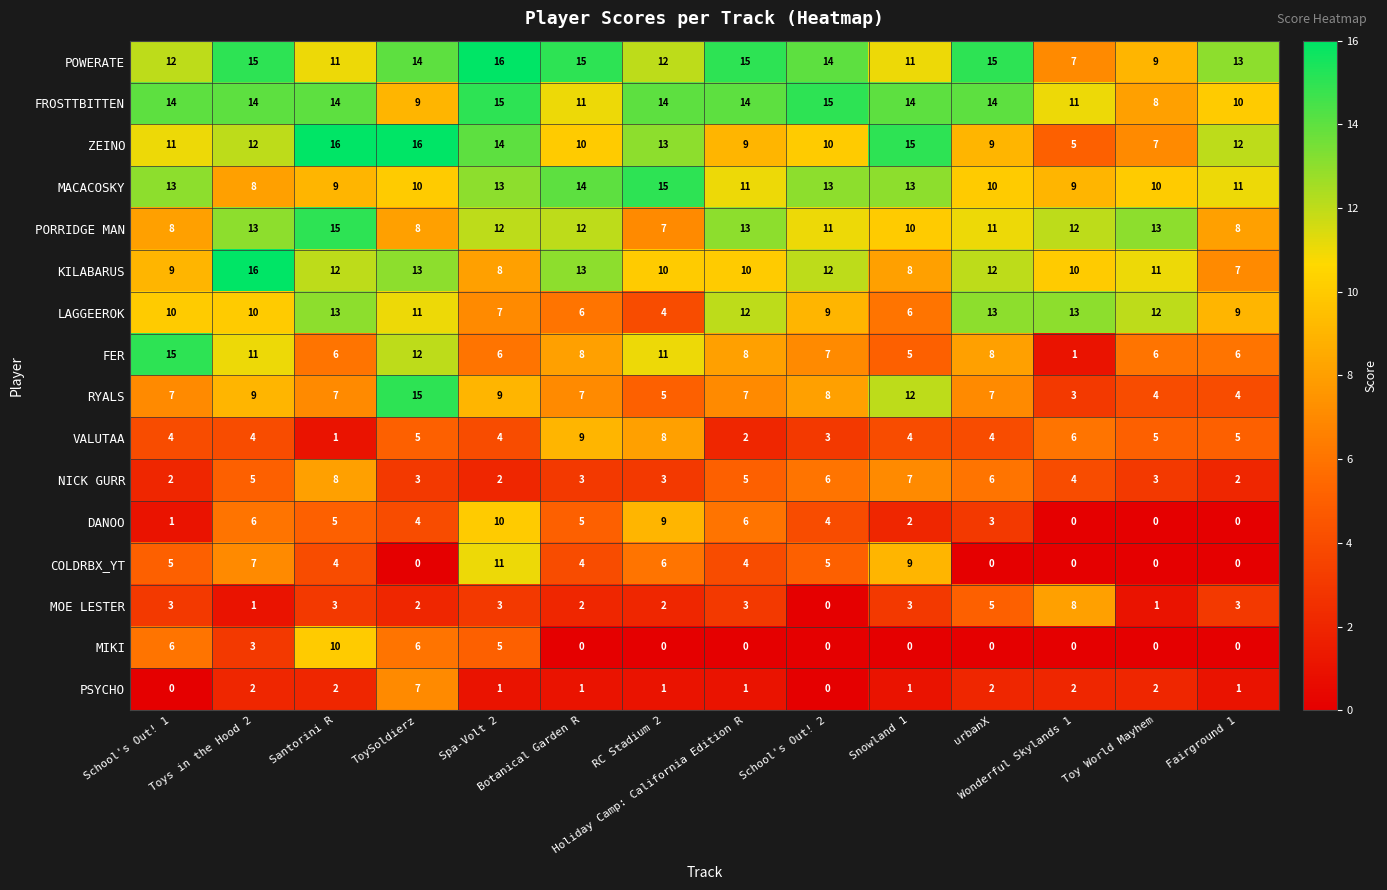

Which series has the largest total across all categories?

POWERATE